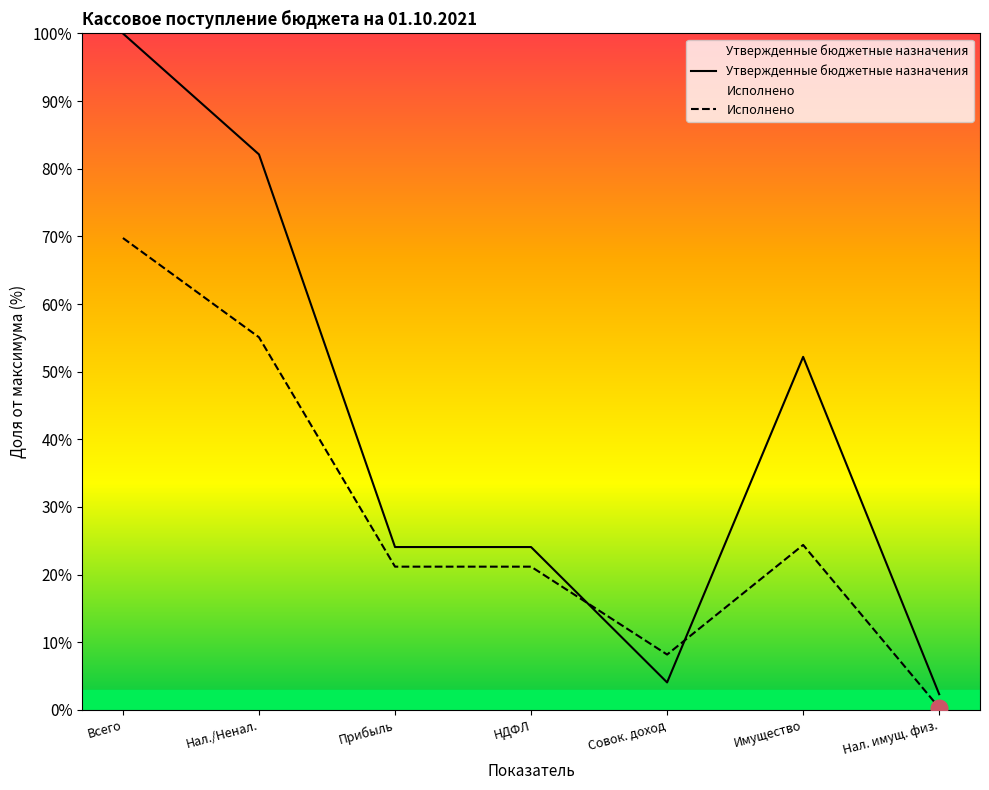

How many values in the Исполнено series exceed 21?

5